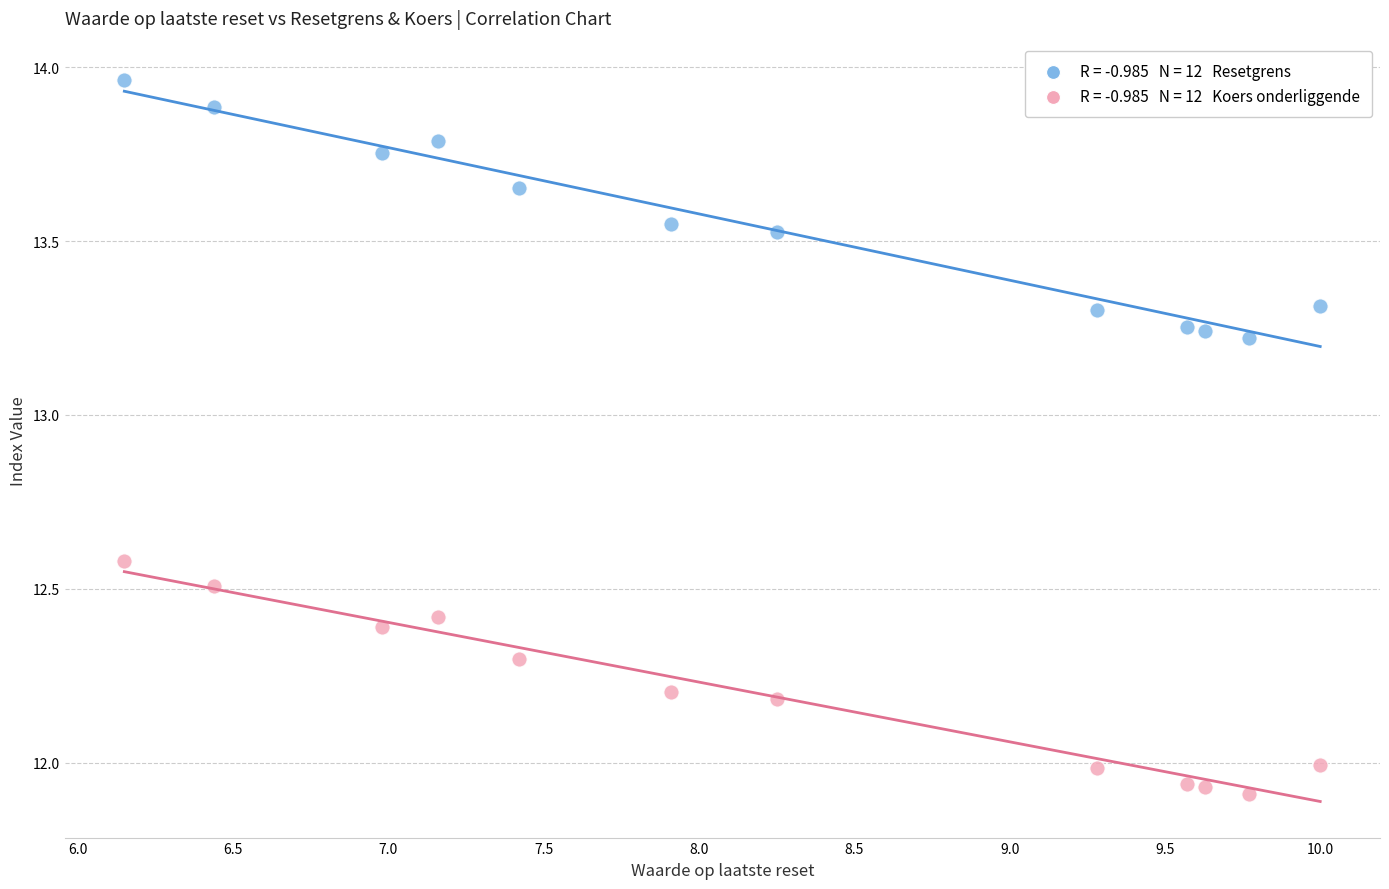

Across all data points, what is the range of X values (max minus min)?

3.8